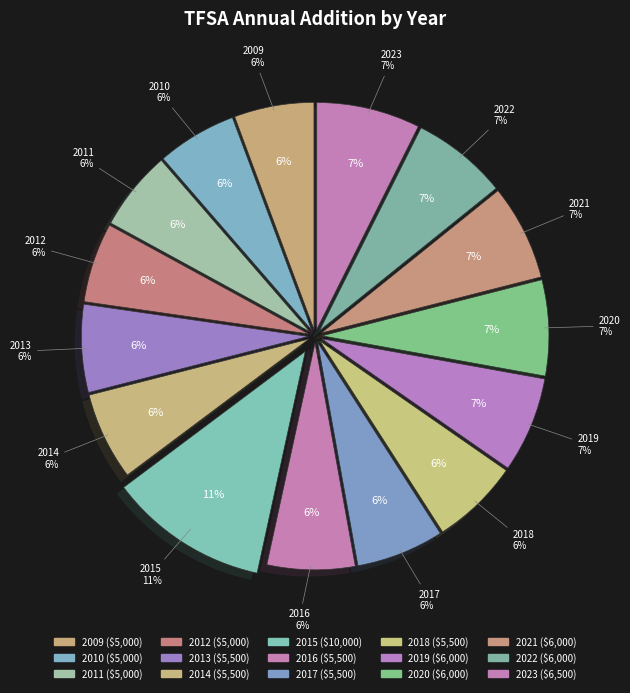

Between 2022 and 2019, which is larger?

2022